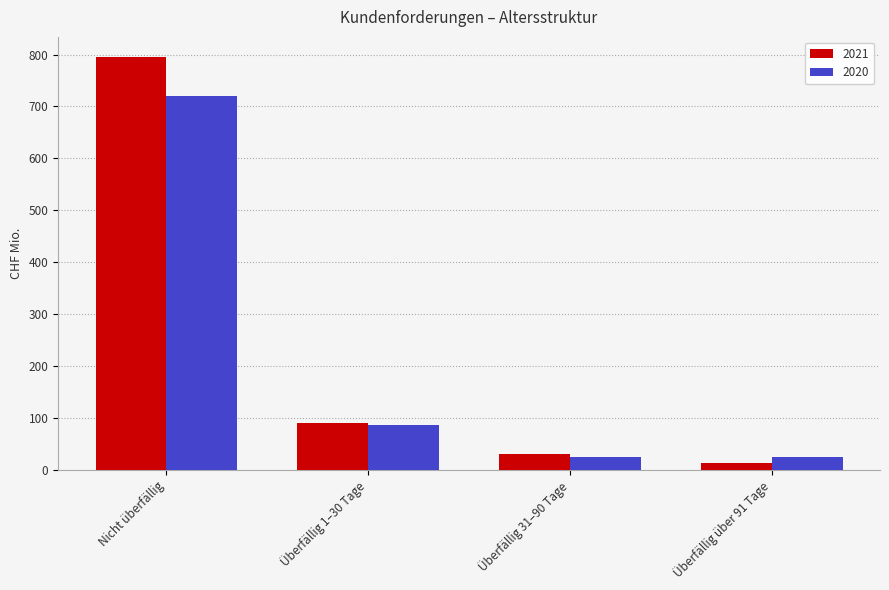

What is the smallest value displayed?

12.6